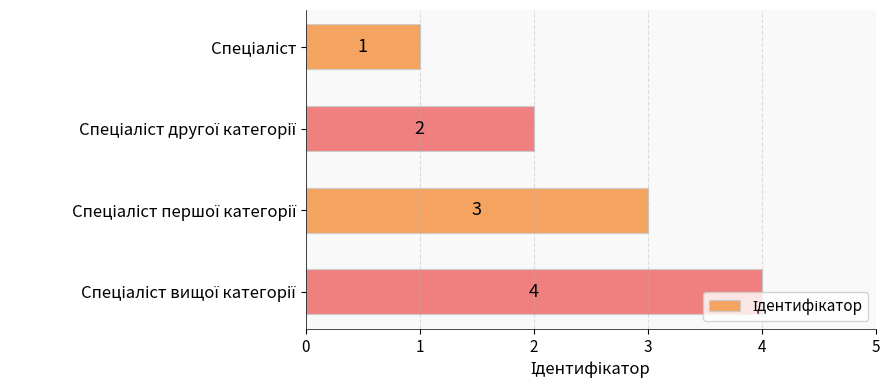

Count the values in the range 2 to 4.

3